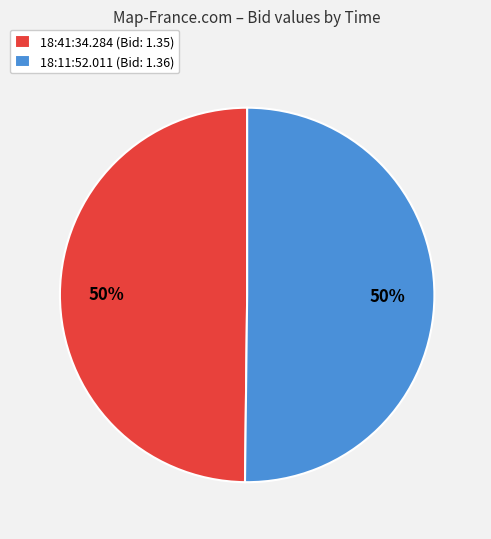

Count the number of slices in the pie.

2